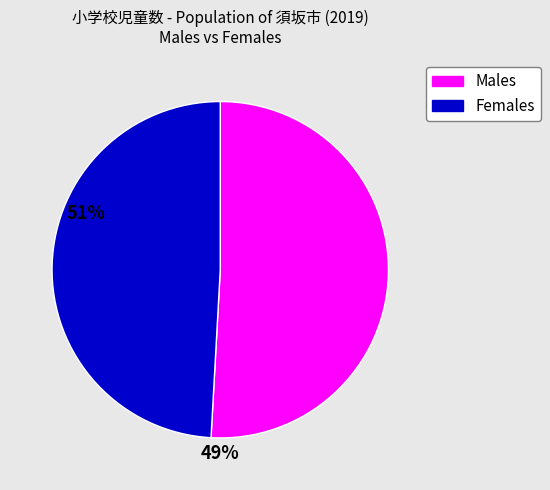

Is there a majority slice in this chart?

Yes